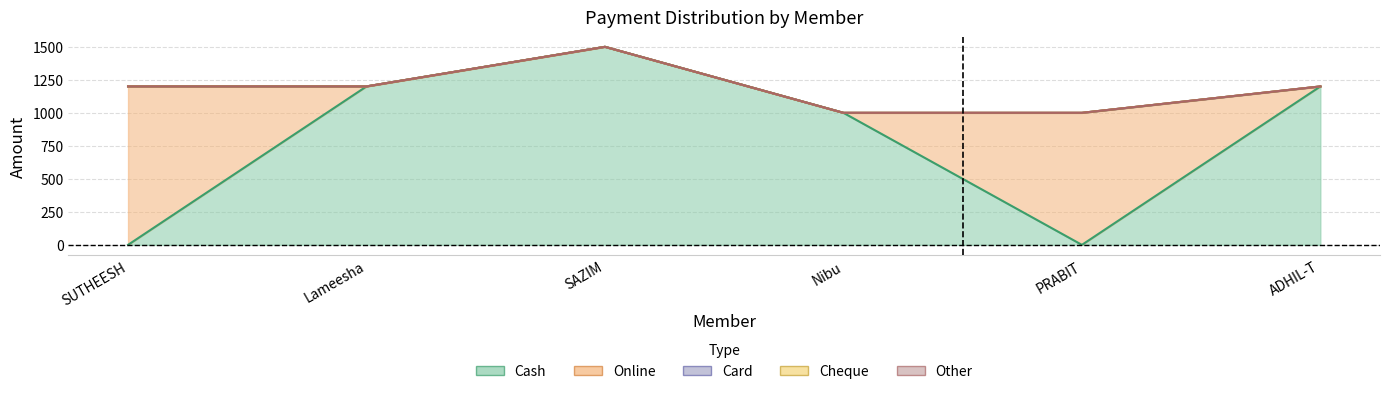

Which series changed the most between SUTHEESH and PRABIT?

Online